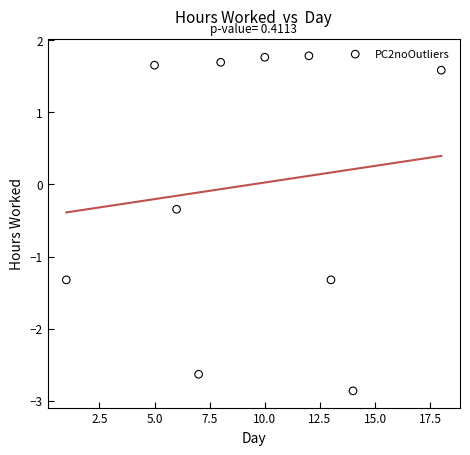

What is the range of X values (max minus min)?

17.0